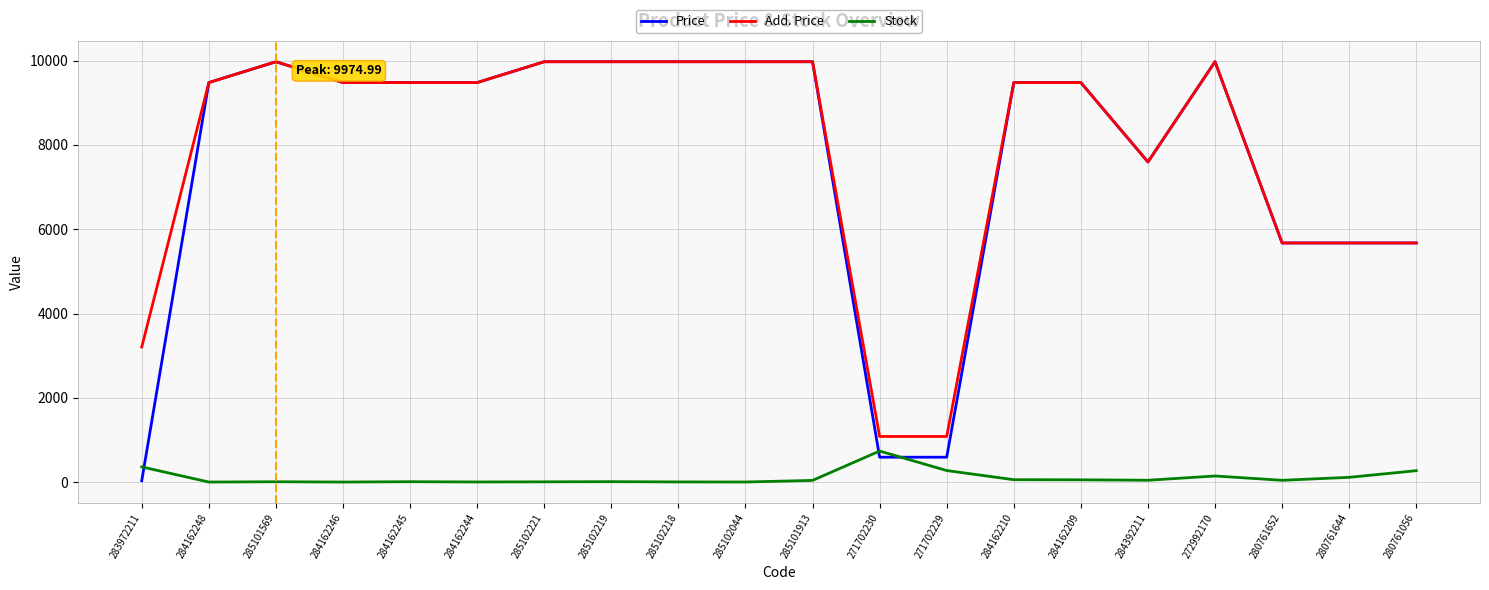

How many values in the Price series are below 9480?

7